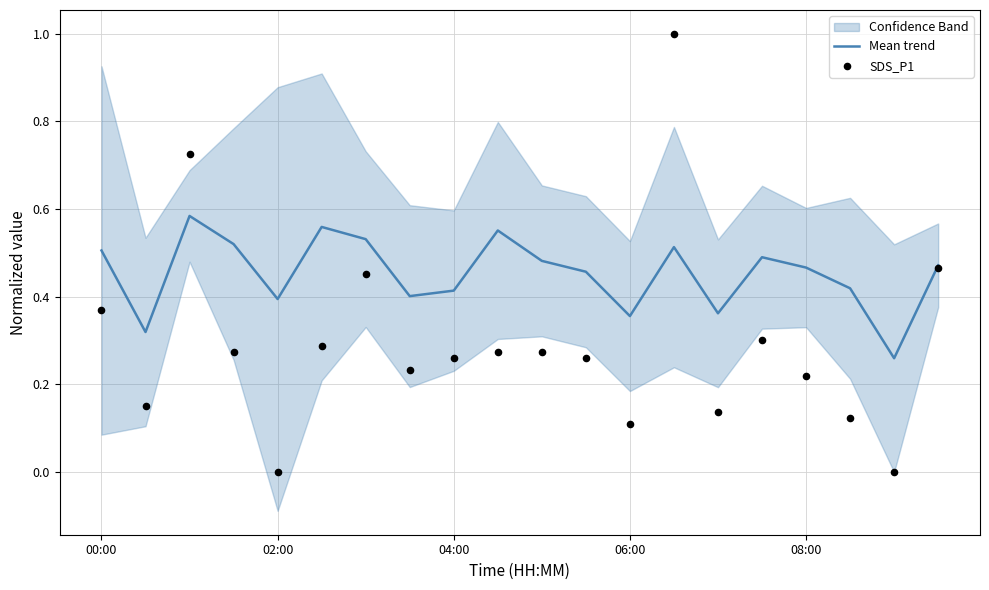

Is the value of Mean trend at 12 greater than the value of SDS_P1 at 11?

Yes